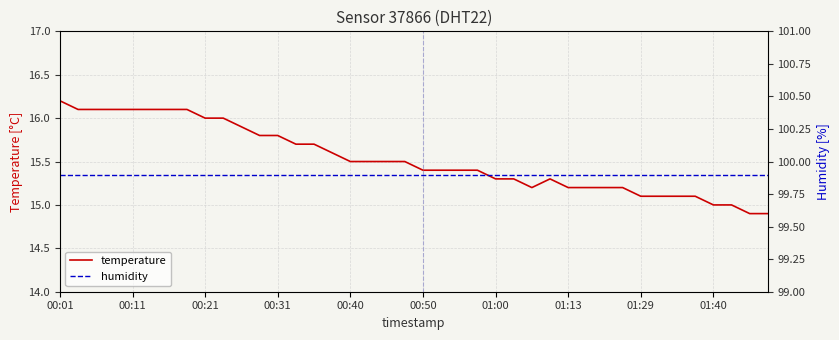

True or false: humidity and temperature intersect in this chart.

False